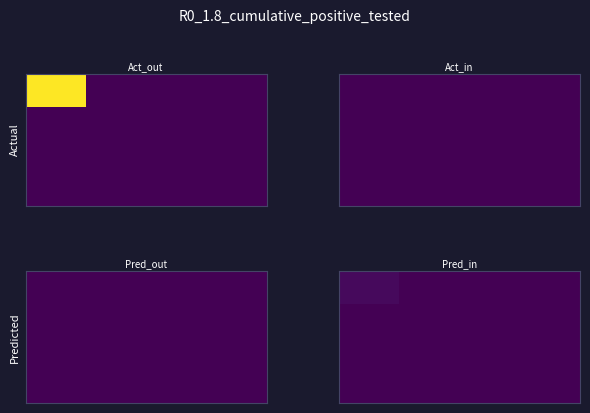

Count the number of categories in the chart.

4